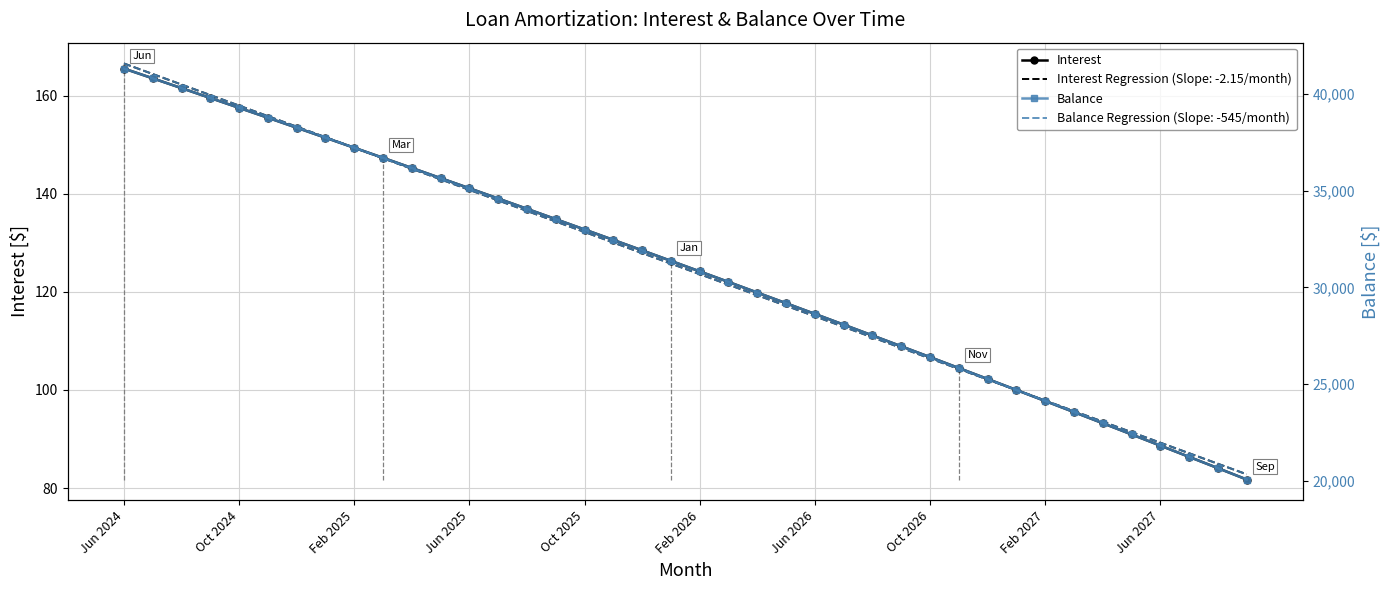

True or false: Interest has more than 2 interior local peaks.

False